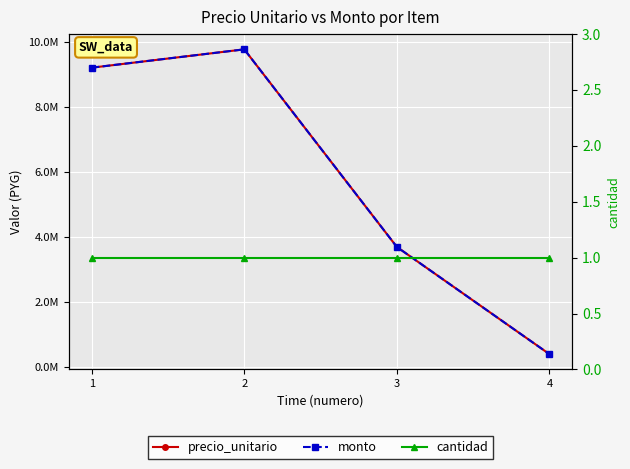

What is the average value of the cantidad series?

1